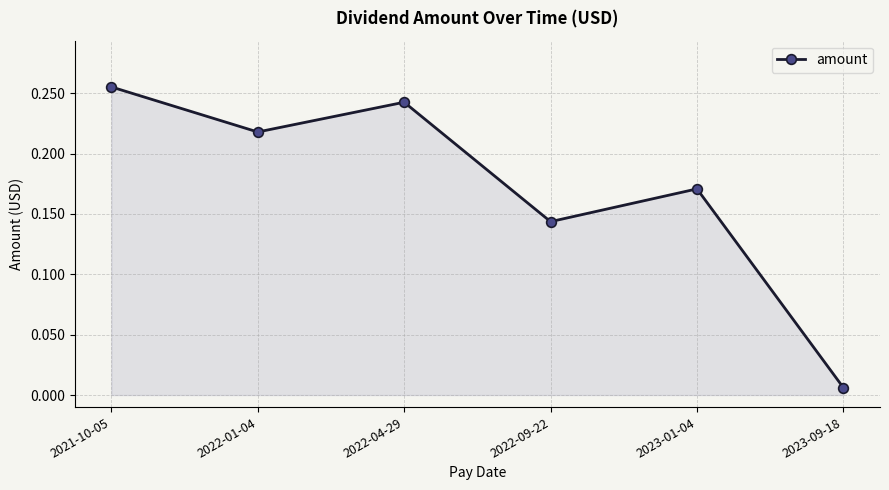

Which has a higher value, 2022-09-22 or 2023-01-04?

2023-01-04